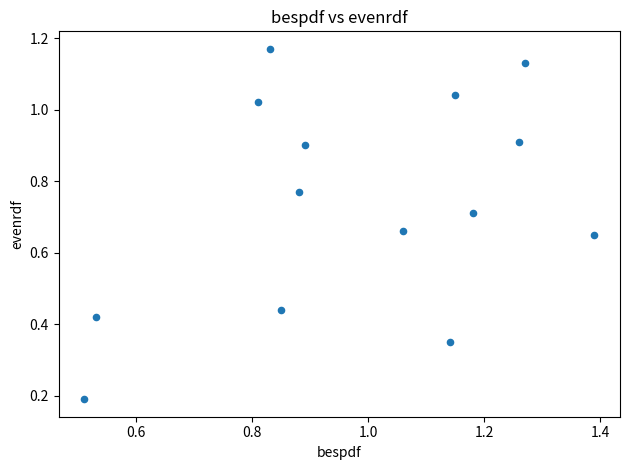

What is the range of X values (max minus min)?

0.9